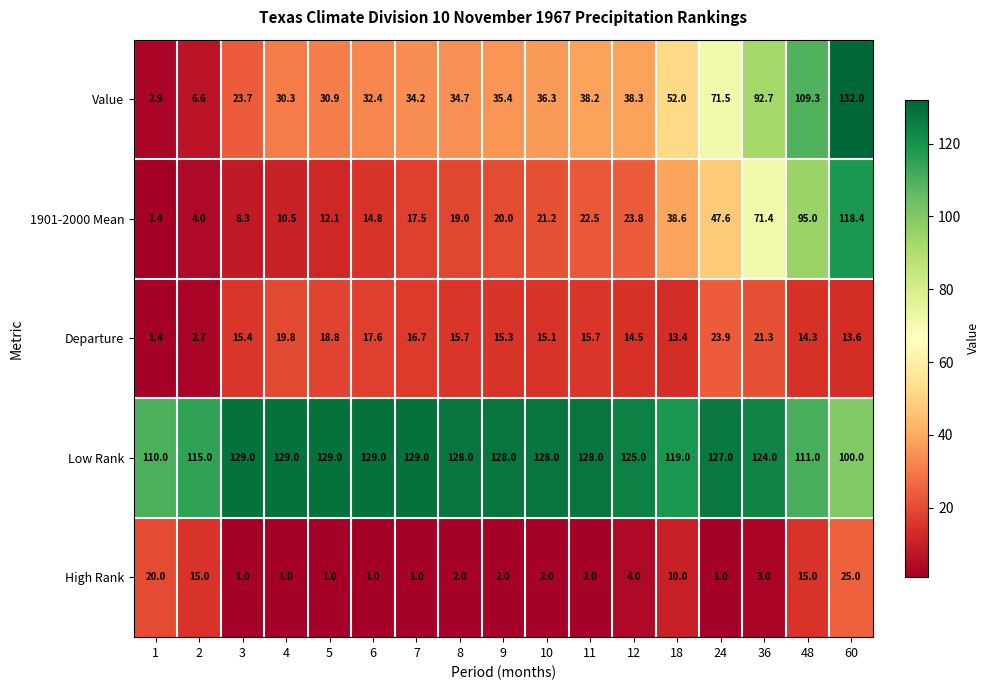

What is the difference between the Value values at 36 and 12?

54.4